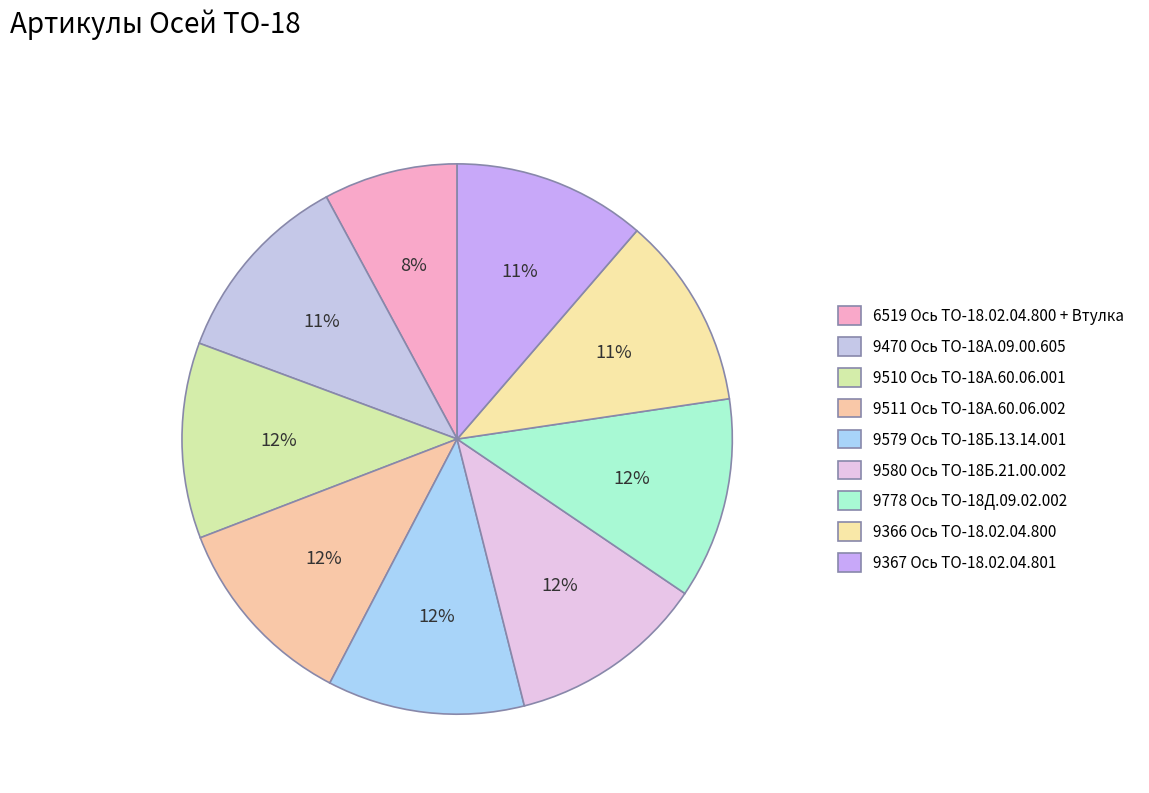

Count the number of slices in the pie.

9